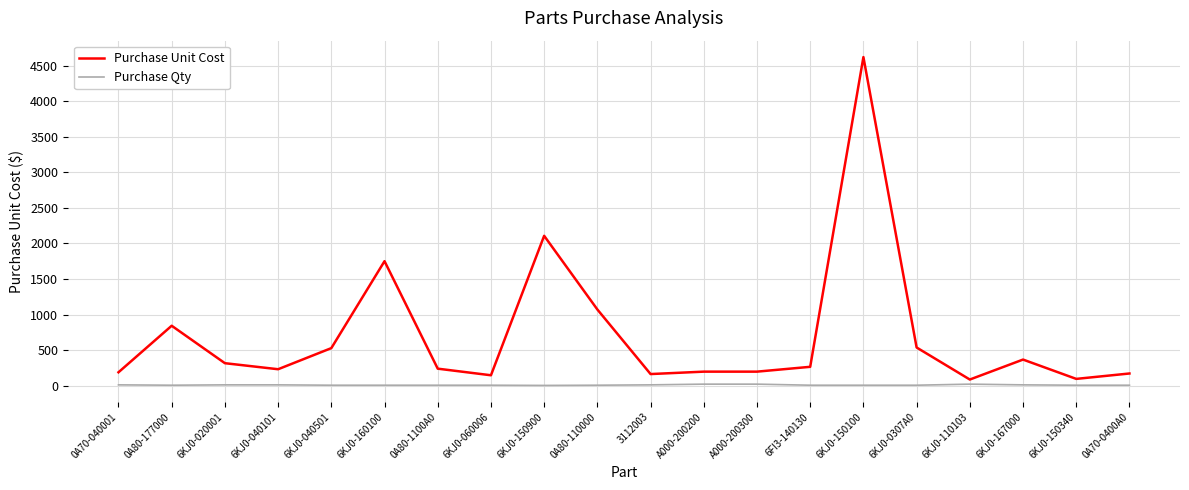

The value of Purchase Unit Cost at 0A80-110000 is 1071. True or false?

True